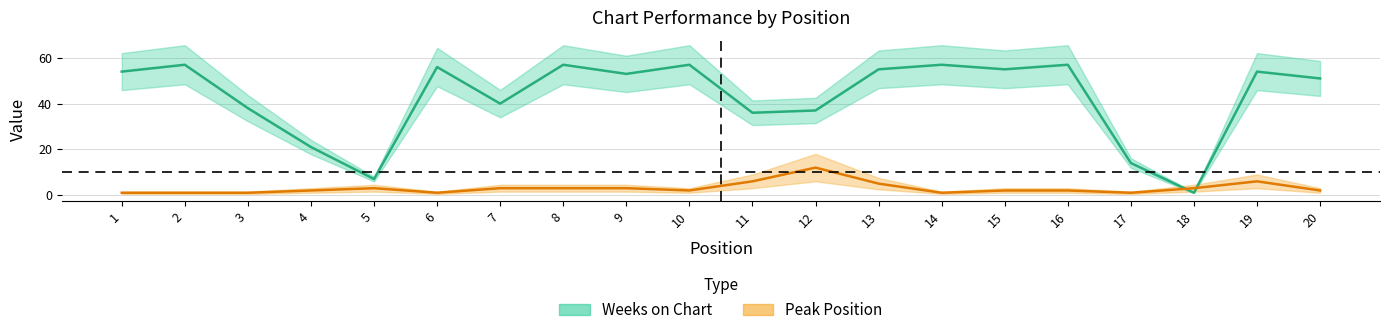

Reading left to right, list all the values displayed in this chart.

Weeks on Chart: 54	57	38	21	7	56	40	57	53	57	36	37	55	57	55	57	14	1	54	51
Peak Position: 1	1	1	2	3	1	3	3	3	2	6	12	5	1	2	2	1	3	6	2